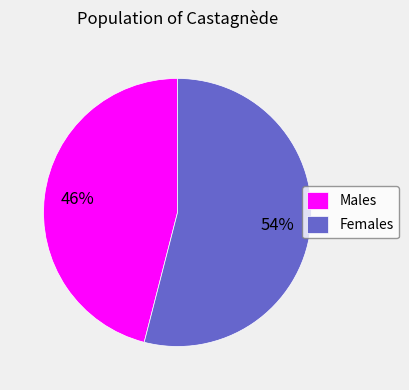

To the nearest percent, what percentage of the pie is Males?

46%